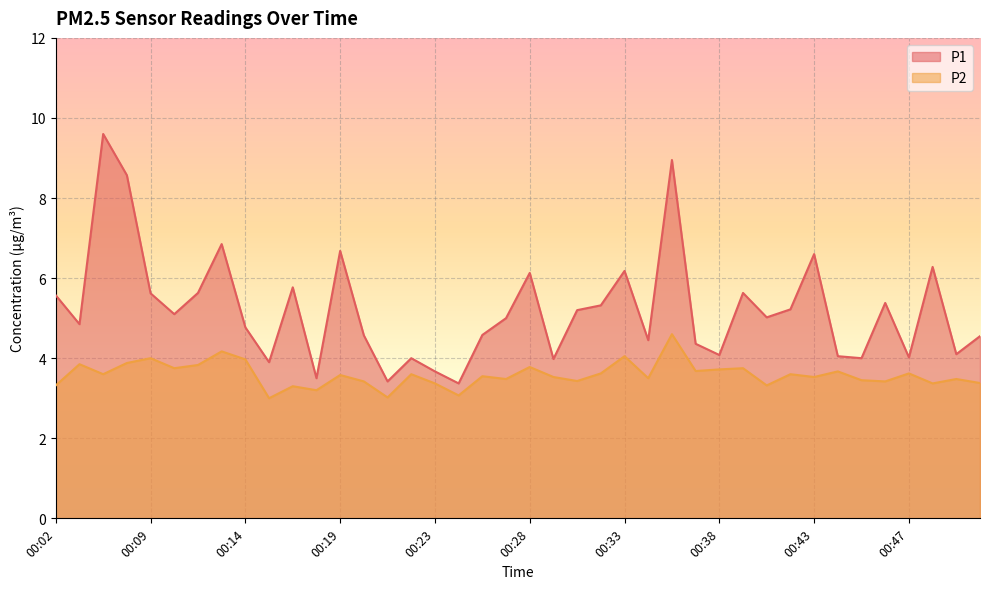

True or false: P1 and P2 intersect in this chart.

False